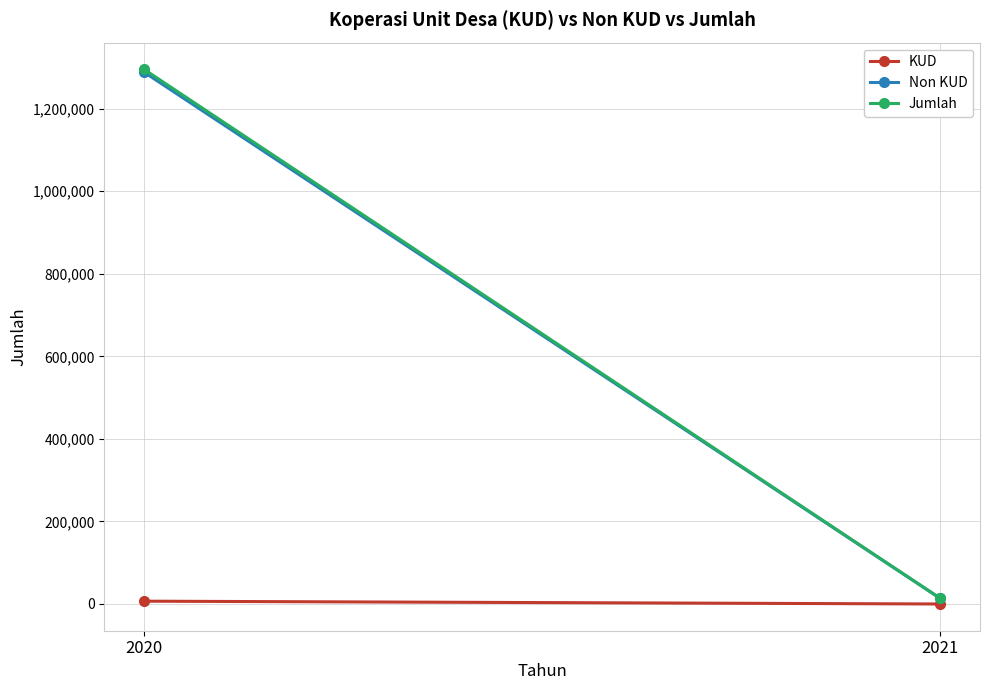

What is the value of the Jumlah point at the 1st from the left?

1295253